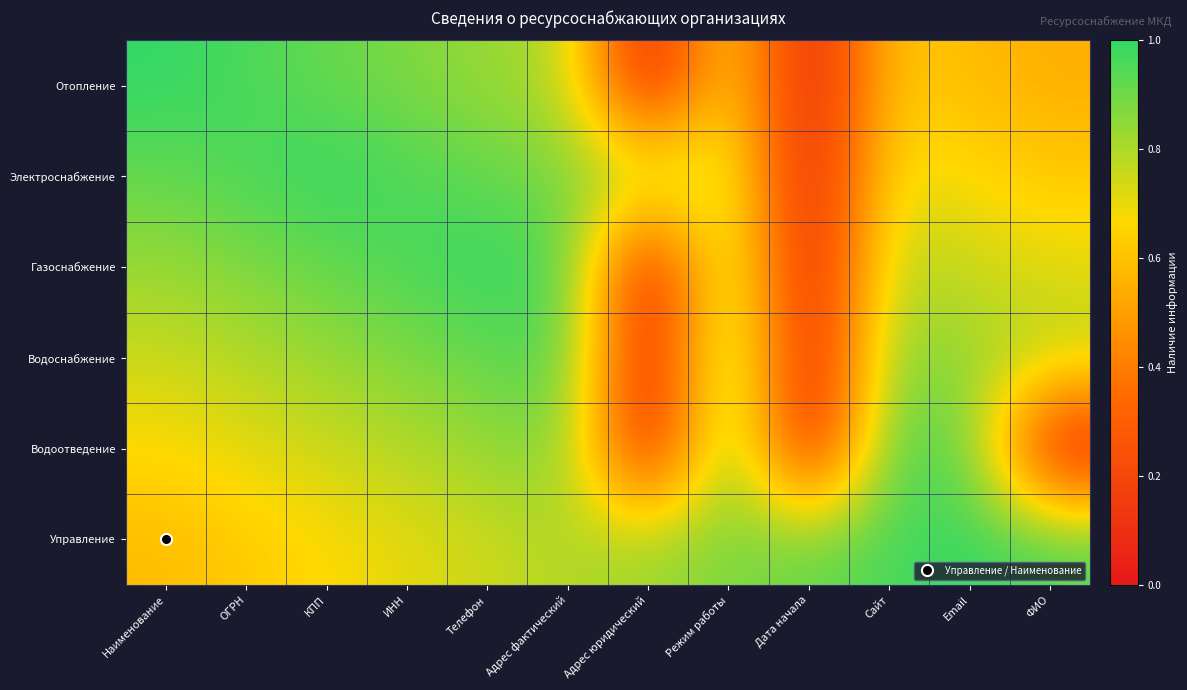

Reading right to left, transcribe all the data shown in this chart.

Отопление: ФИО=0.5	Email=0.6	Сайт=0.6	Дата начала=0.0	Режим работы=0.7	Адрес юридический=0.0	Адрес фактический=0.8	Телефон=0.8	ИНН=0.9	КПП=0.9	ОГРН=1.0	Наименование=1.0
Электроснабжение: ФИО=0.6	Email=0.7	Сайт=0.7	Дата начала=0.0	Режим работы=0.8	Адрес юридический=0.8	Адрес фактический=0.9	Телефон=0.9	ИНН=1.0	КПП=1.0	ОГРН=1.0	Наименование=0.9
Газоснабжение: ФИО=0.7	Email=0.8	Сайт=0.8	Дата начала=0.0	Режим работы=0.9	Адрес юридический=0.0	Адрес фактический=1.0	Телефон=1.0	ИНН=1.0	КПП=0.9	ОГРН=0.9	Наименование=0.8
Водоснабжение: ФИО=0.8	Email=0.8	Сайт=0.9	Дата начала=0.0	Режим работы=1.0	Адрес юридический=0.0	Адрес фактический=1.0	Телефон=0.9	ИНН=0.9	КПП=0.8	ОГРН=0.8	Наименование=0.8
Водоотведение: ФИО=0.0	Email=0.9	Сайт=1.0	Дата начала=0.0	Режим работы=1.0	Адрес юридический=0.0	Адрес фактический=0.9	Телефон=0.8	ИНН=0.8	КПП=0.8	ОГРН=0.7	Наименование=0.7
Управление: ФИО=1.0	Email=1.0	Сайт=1.0	Дата начала=0.9	Режим работы=0.9	Адрес юридический=0.8	Адрес фактический=0.8	Телефон=0.8	ИНН=0.7	КПП=0.7	ОГРН=0.6	Наименование=0.6